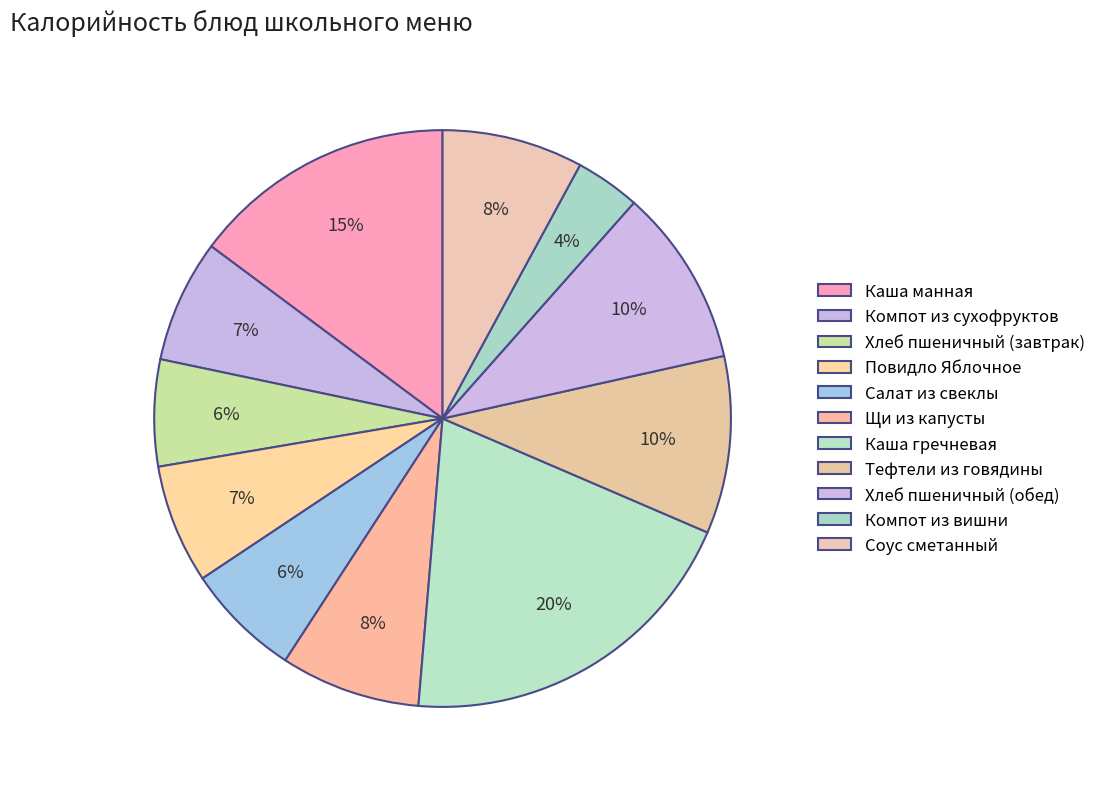

How many segments does this pie chart have?

11